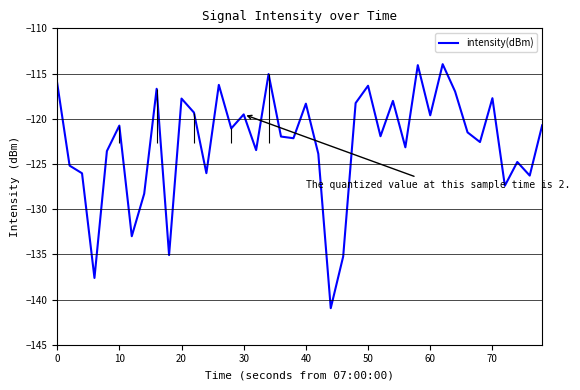

True or false: there are more than 2 points higher than both neighbors.

True